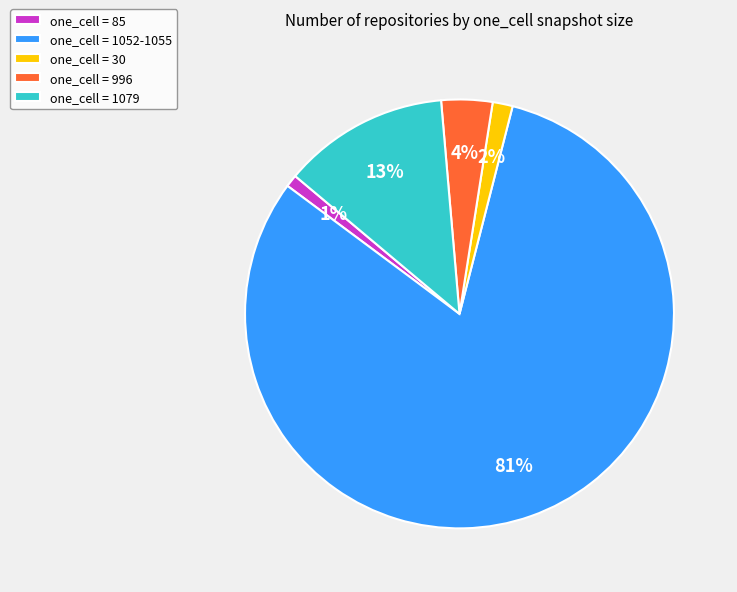

Combined, do one_cell = 1052-1055 and one_cell = 1079 account for over 50%?

Yes